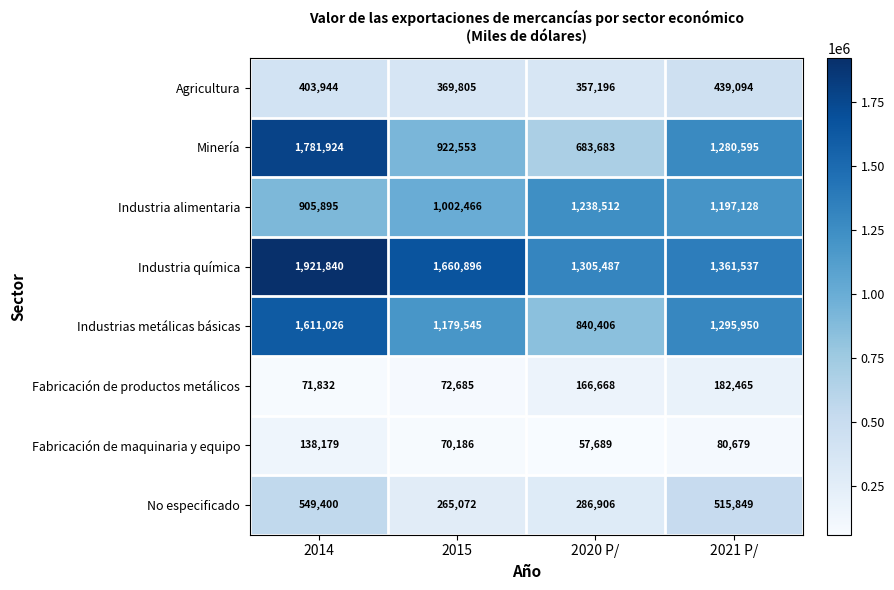

Which series has the largest total across all categories?

Industria química